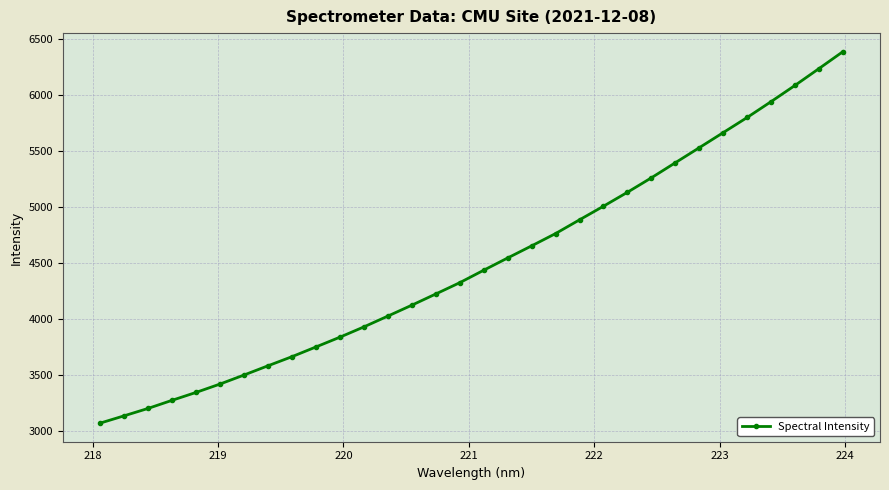

What is the average value?

4504.6